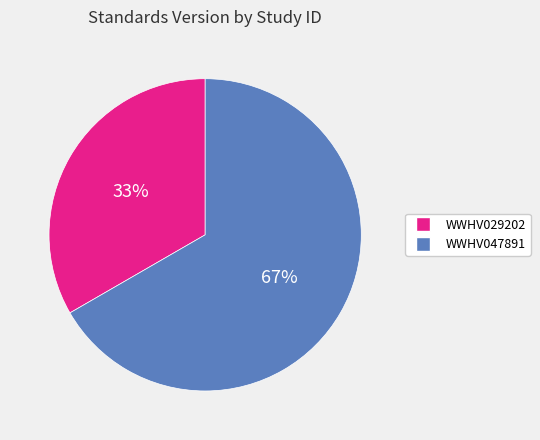

Count the number of slices in the pie.

2